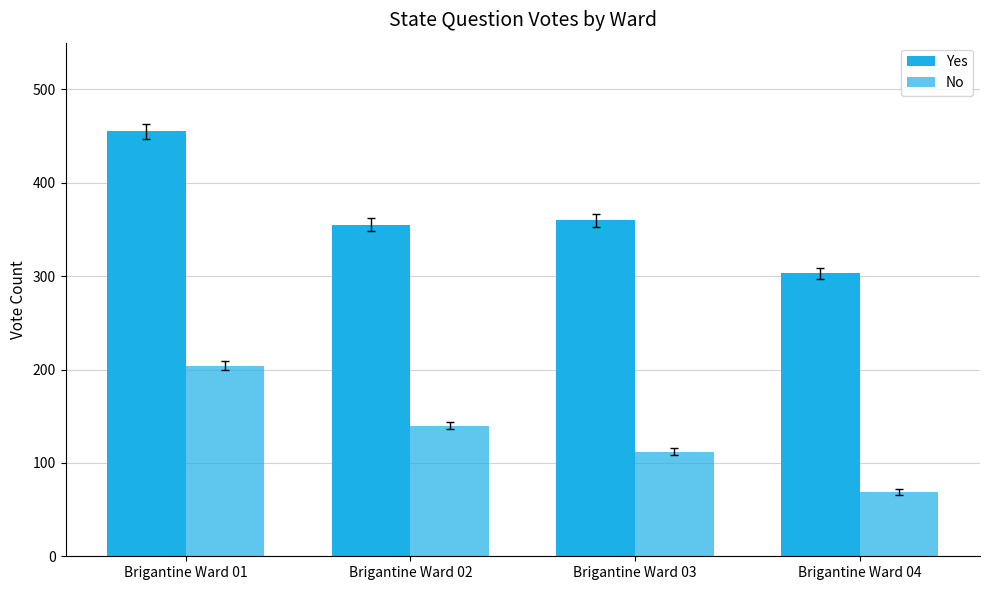

How many bars are there in each group?

2